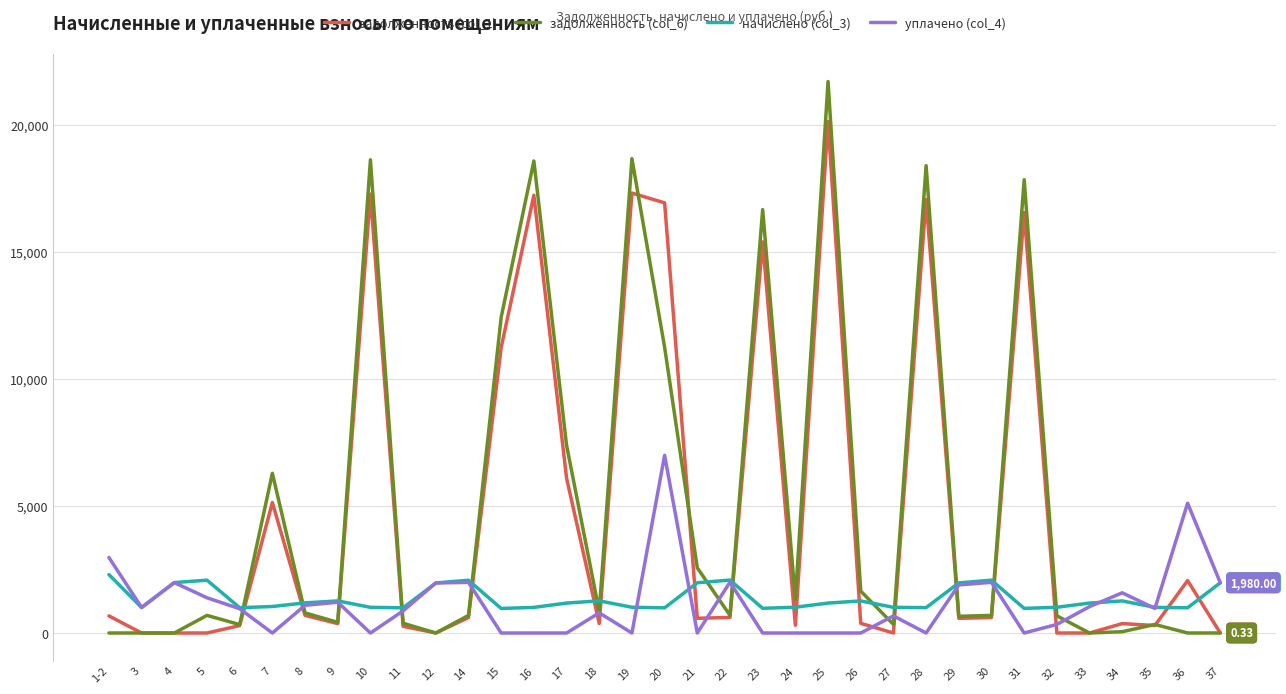

At which category is the sum across all series the highest?

25